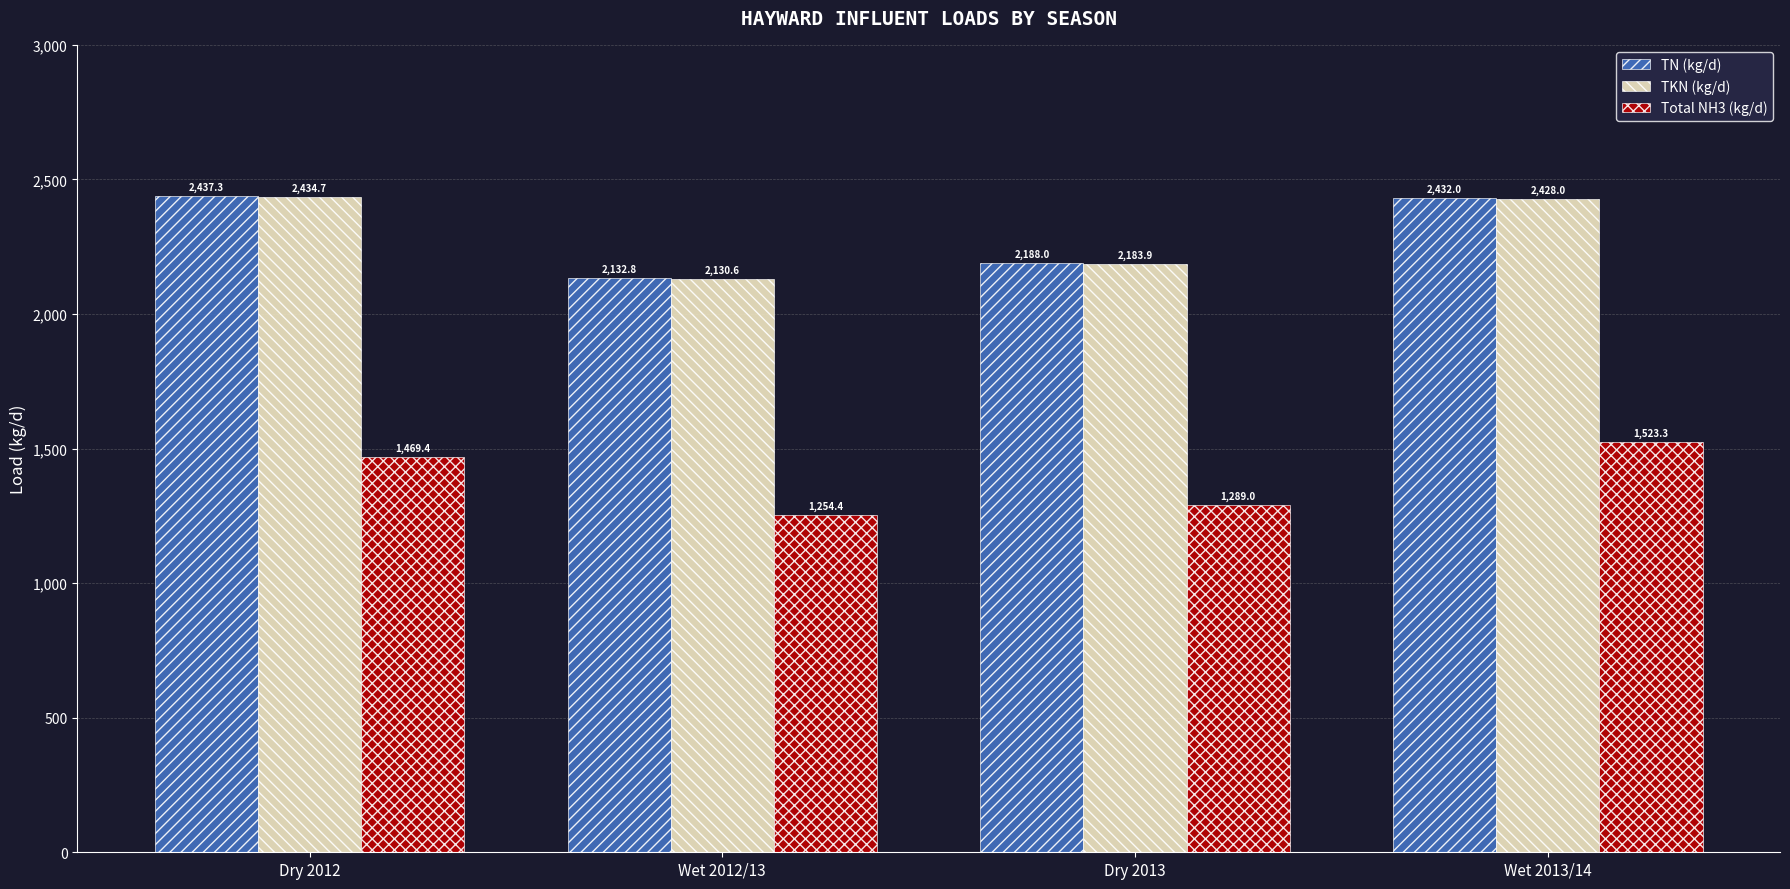

Rank the categories by TN (kg/d) value from highest to lowest.

Dry 2012, Wet 2013/14, Dry 2013, Wet 2012/13